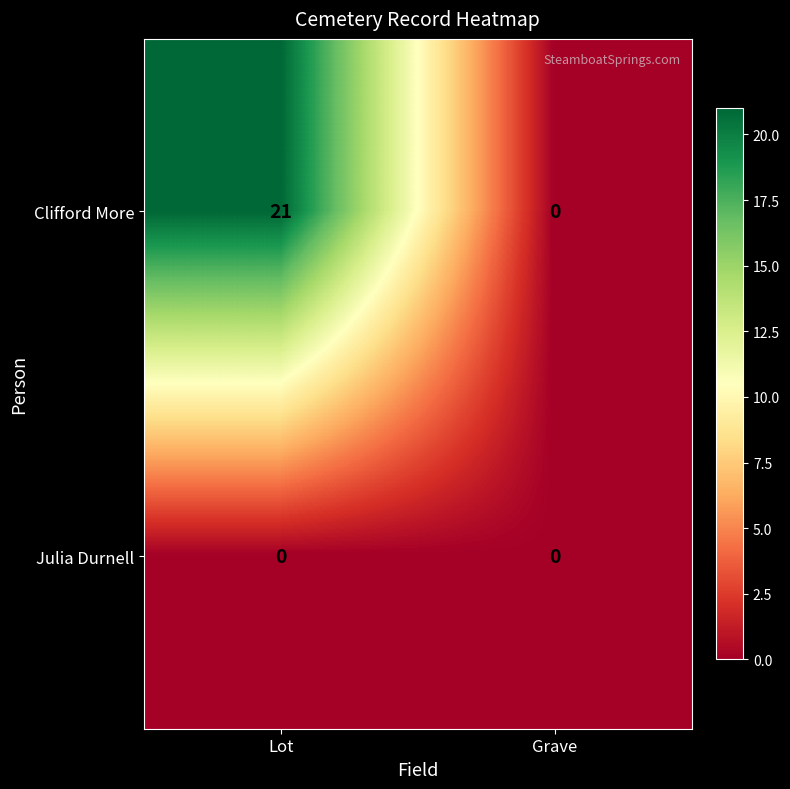

What is the spread (max minus min) of values at Lot?

21